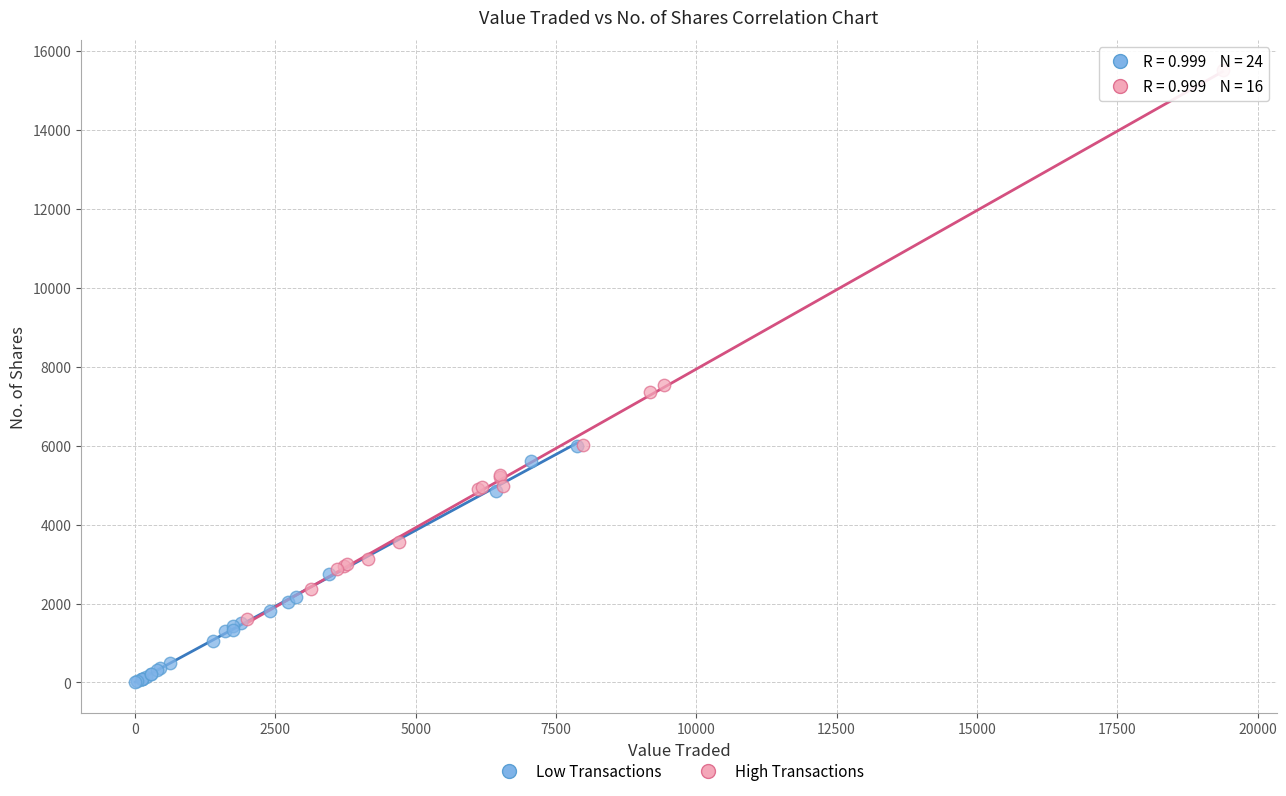

Which series has the largest Y range (max minus min)?

High Transactions